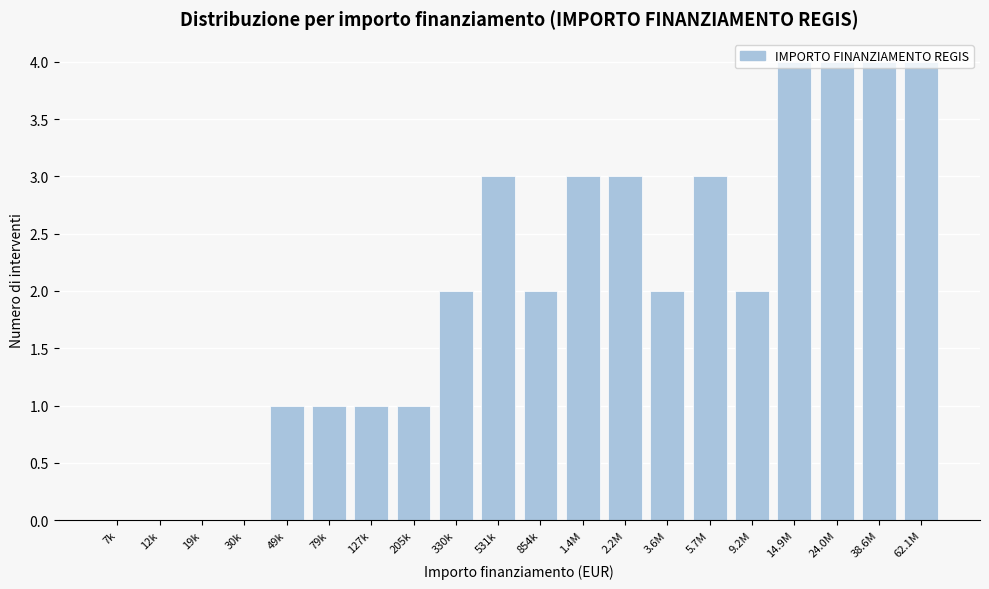

What is the sum of the values at 1.4M and 24.0M?

7